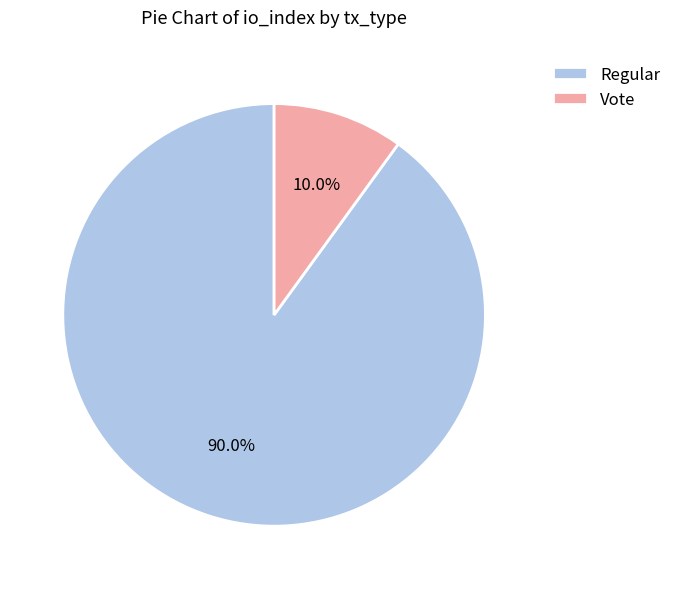

Between Regular and Vote, which is larger?

Regular